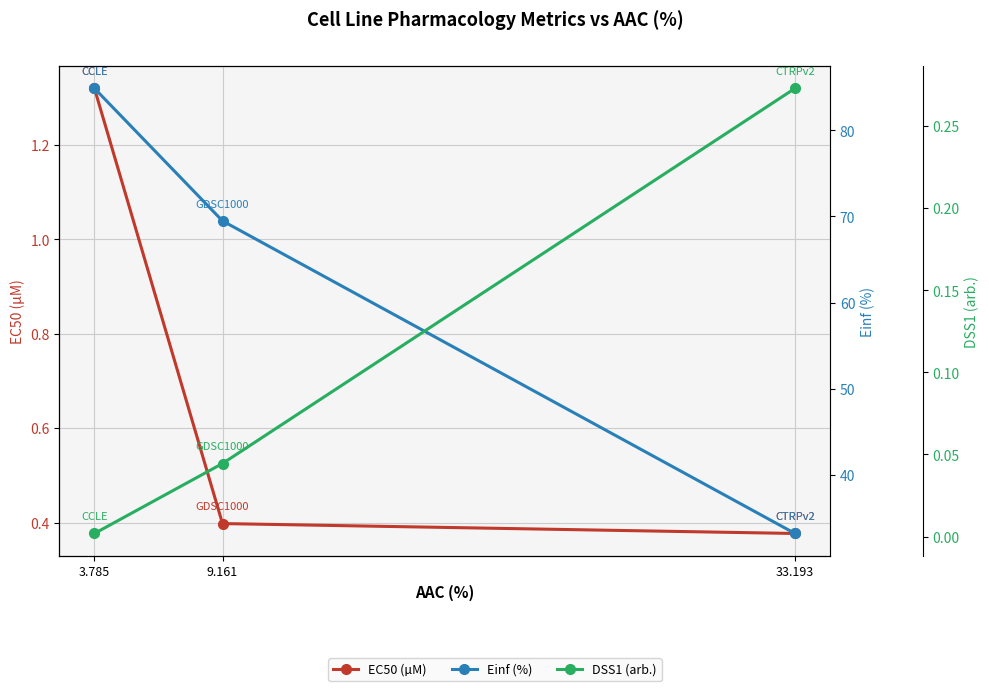

What is the label of the 3rd point from the right?

3.785